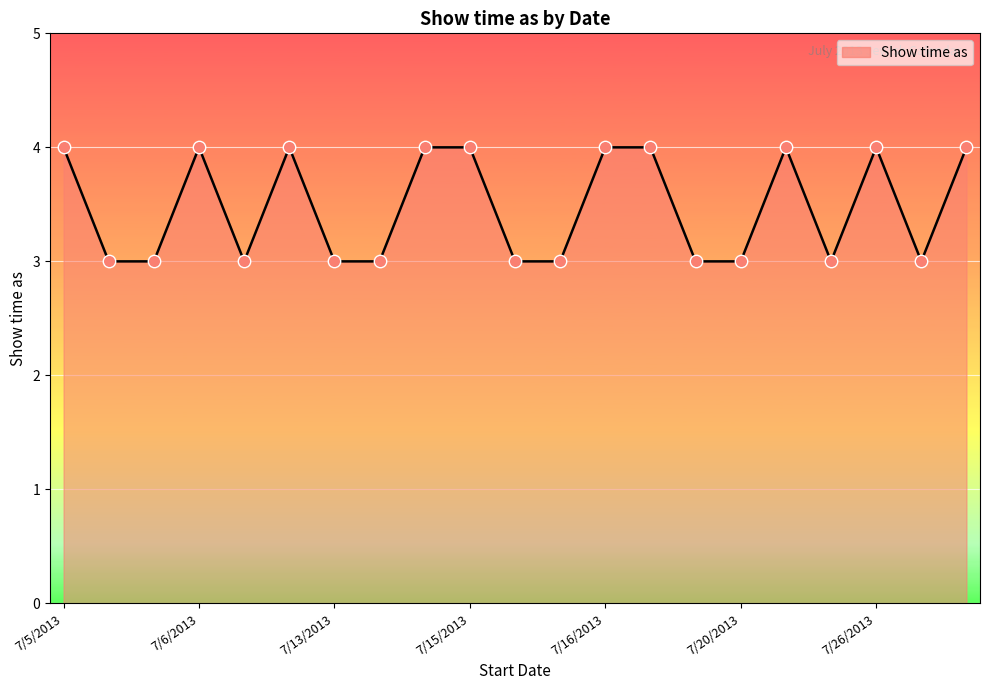

What is the minimum value shown in the chart?

3